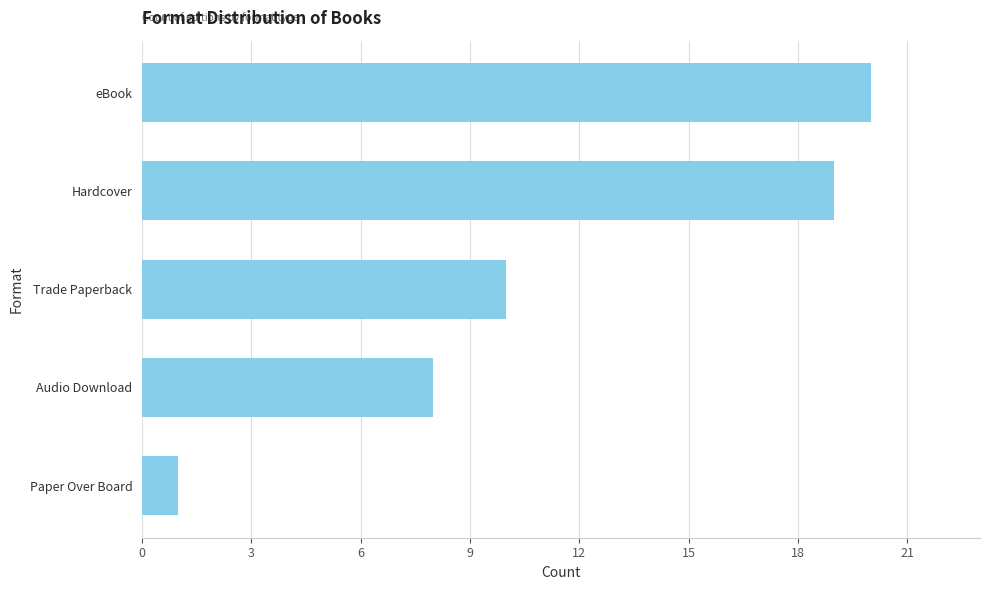

How many series are shown in this chart?

1